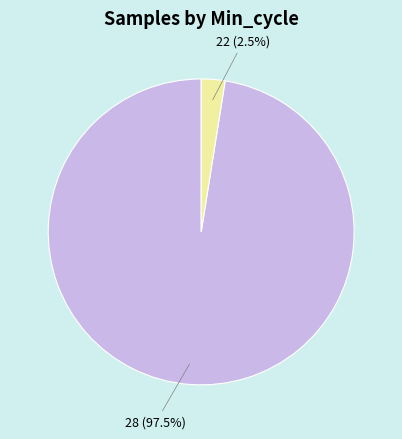

Is it true that 28 is 1% of the pie?

False